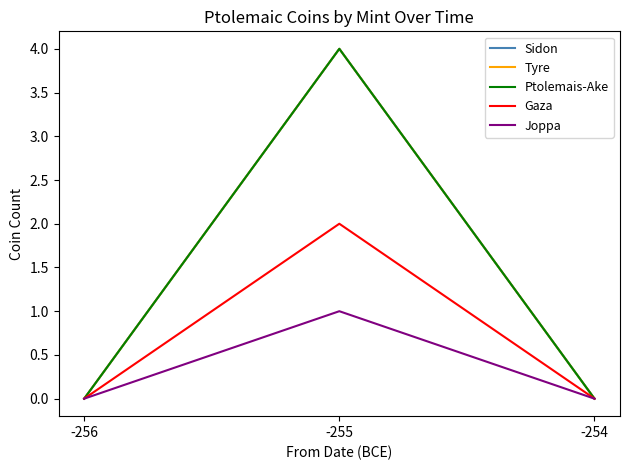

Is this an area chart (filled region under the line)?

No